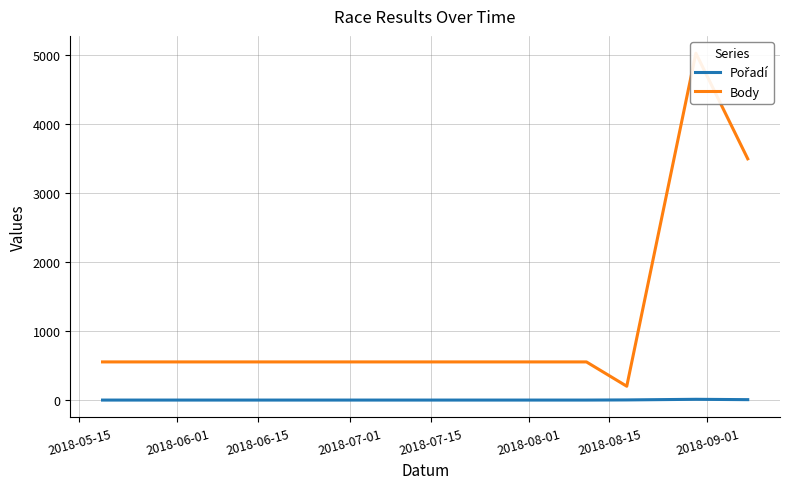

True or false: Pořadí and Body cross at least once.

False